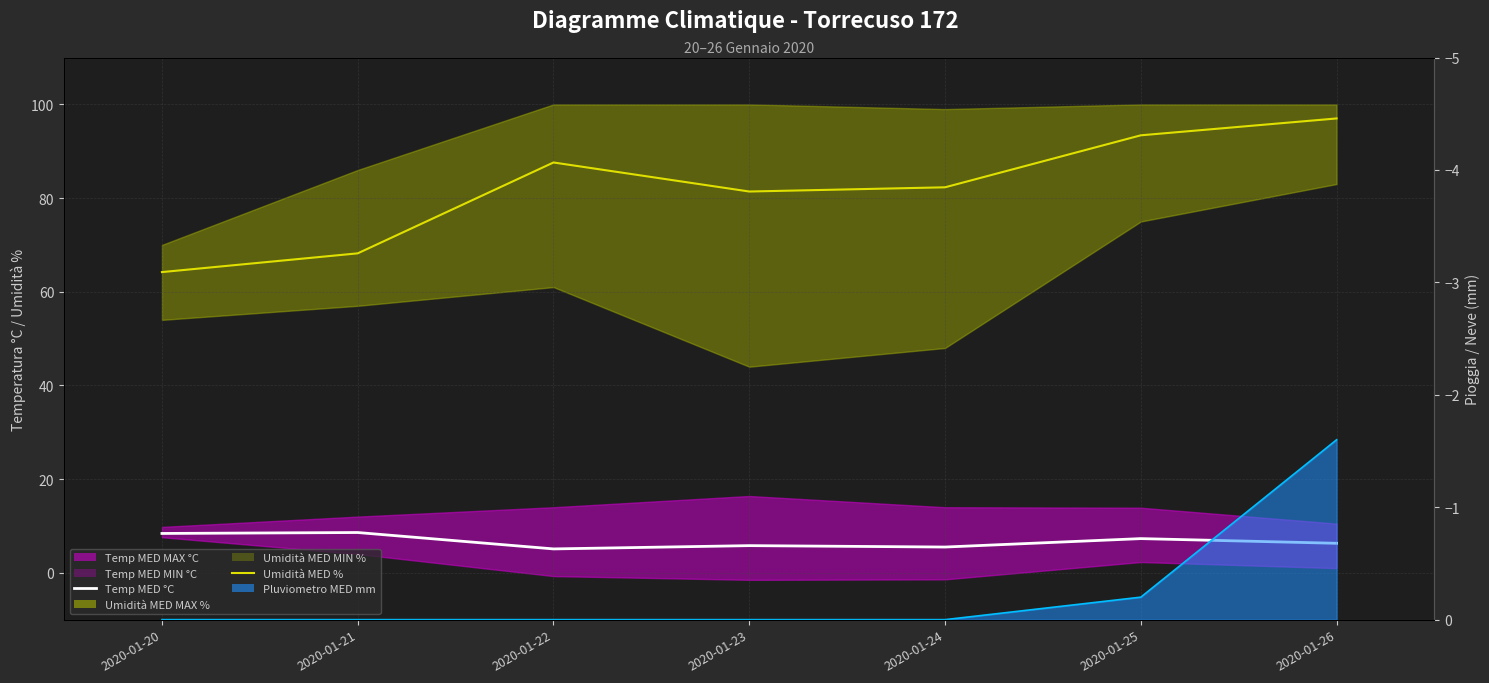

At which label does Temp MED °C first exceed 6?

2020-01-20